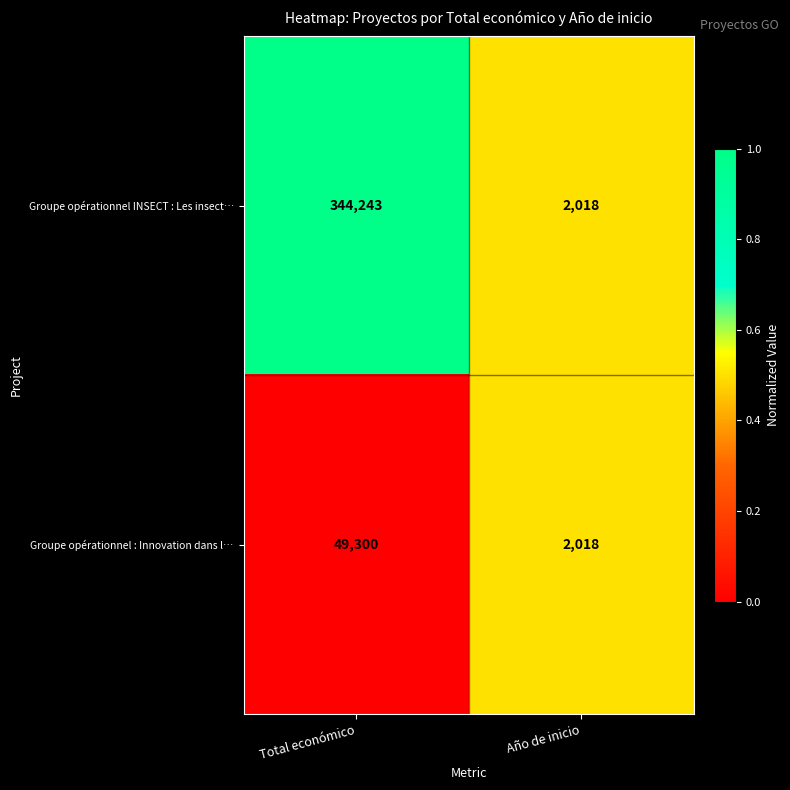

At which label is Groupe opérationnel INSECT : Les insect… closest to 173130?

Año de inicio